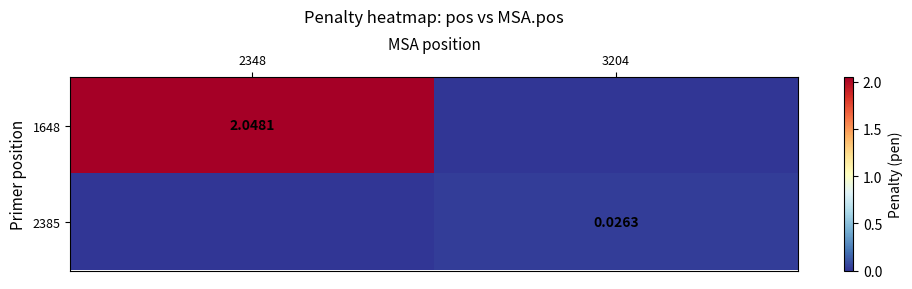

Between 3204 and 2348, which is larger?

2348